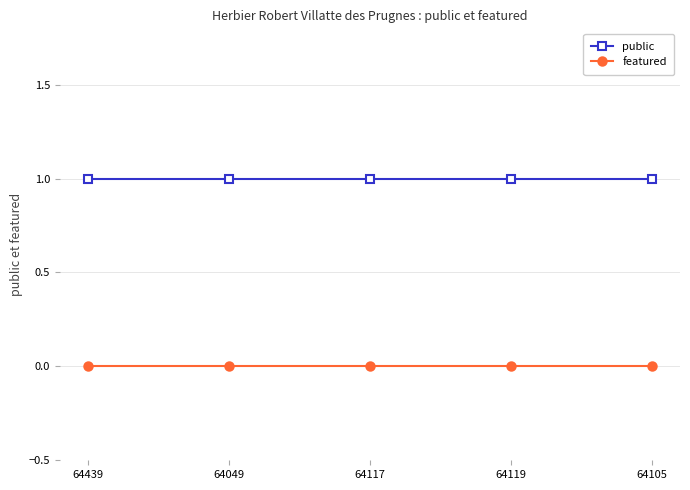

True or false: featured and public cross at least once.

False